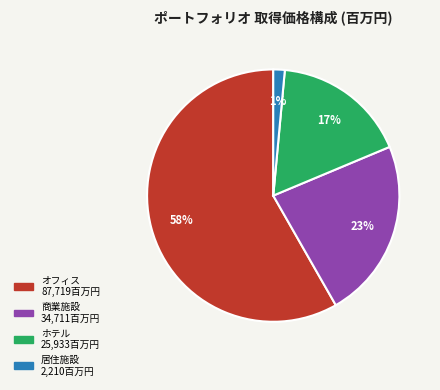

Which has a higher value, 商業施設 or 居住施設?

商業施設